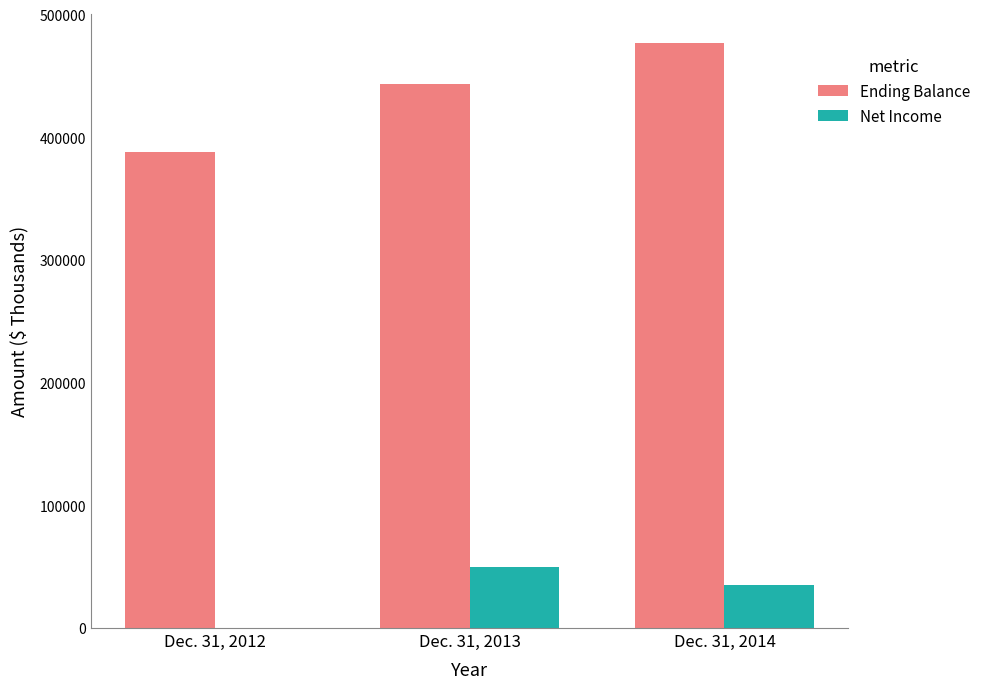

What is the difference between the Ending Balance values at Dec. 31, 2013 and Dec. 31, 2014?

33599